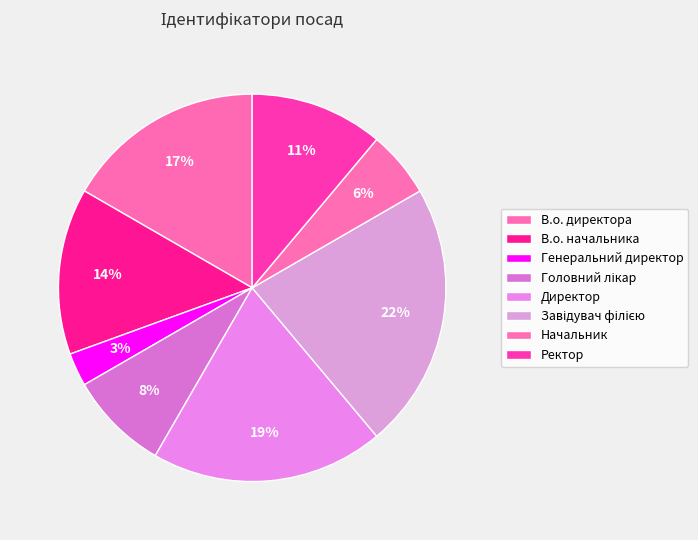

Which has a higher value, В.о. директора or Завідувач філією?

Завідувач філією